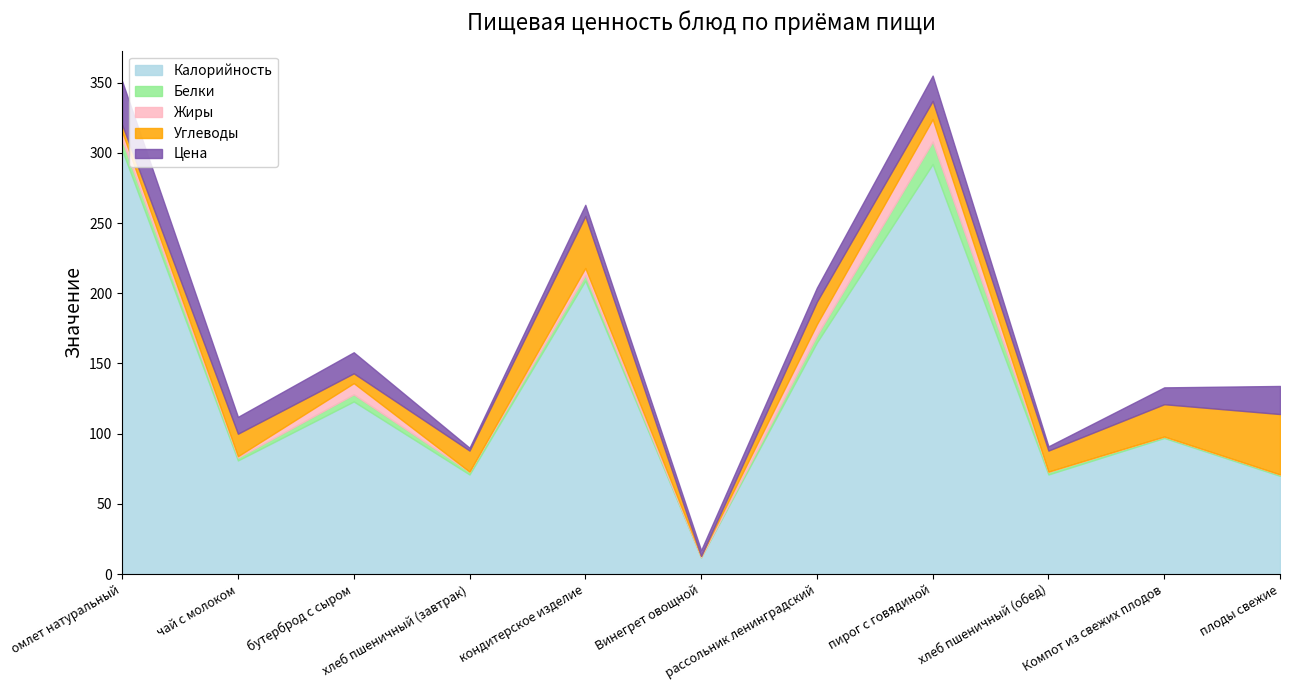

Which category has the highest value in the Белки series?

пирог с говядиной